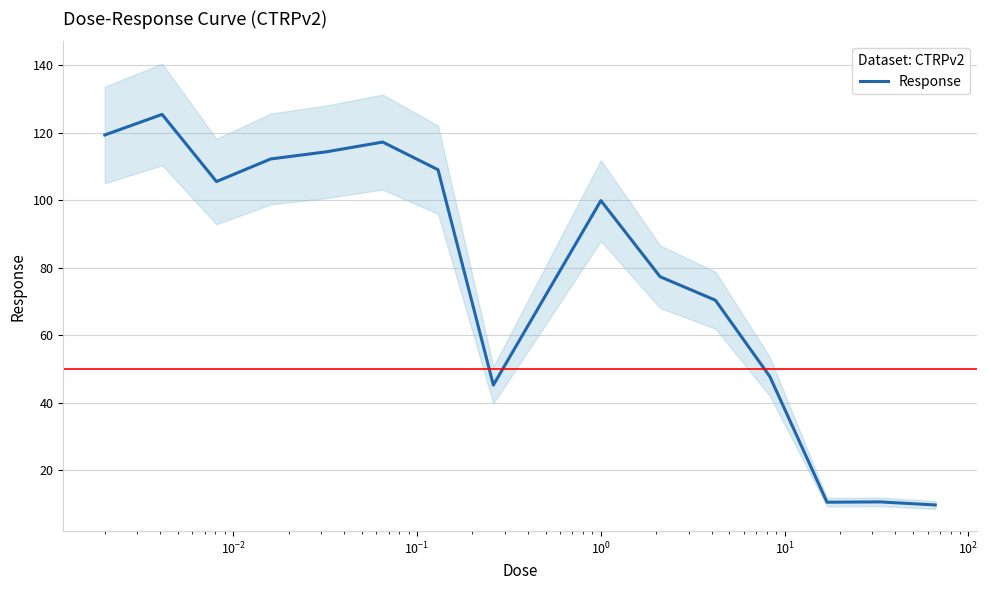

What is the value of the 1st point from the left?

119.3